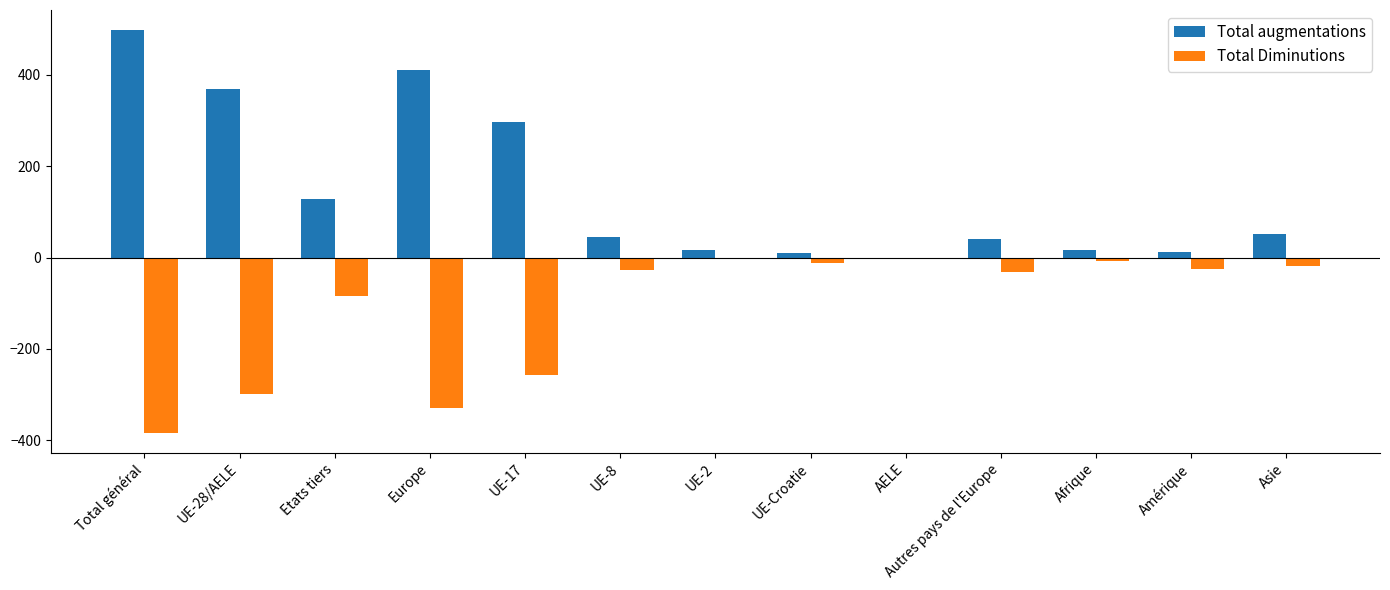

At which category is the sum across all series the highest?

Total général